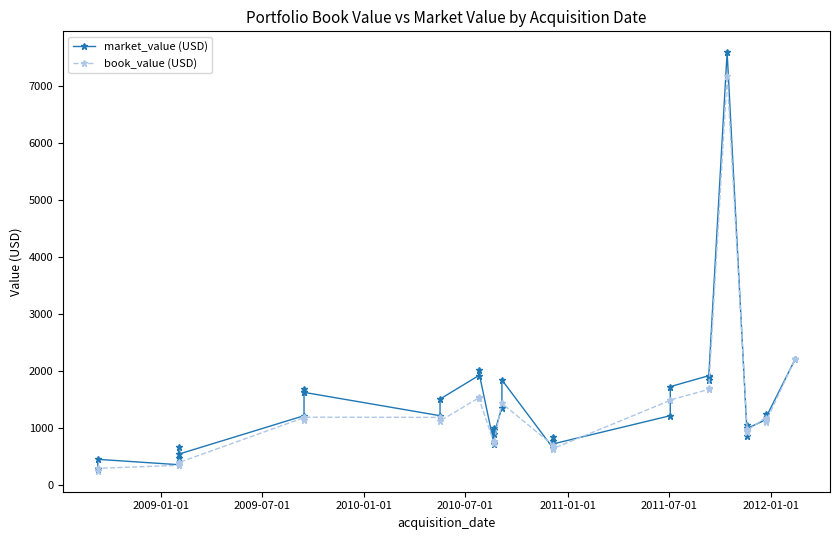

Which series has the largest total across all categories?

market_value (USD)